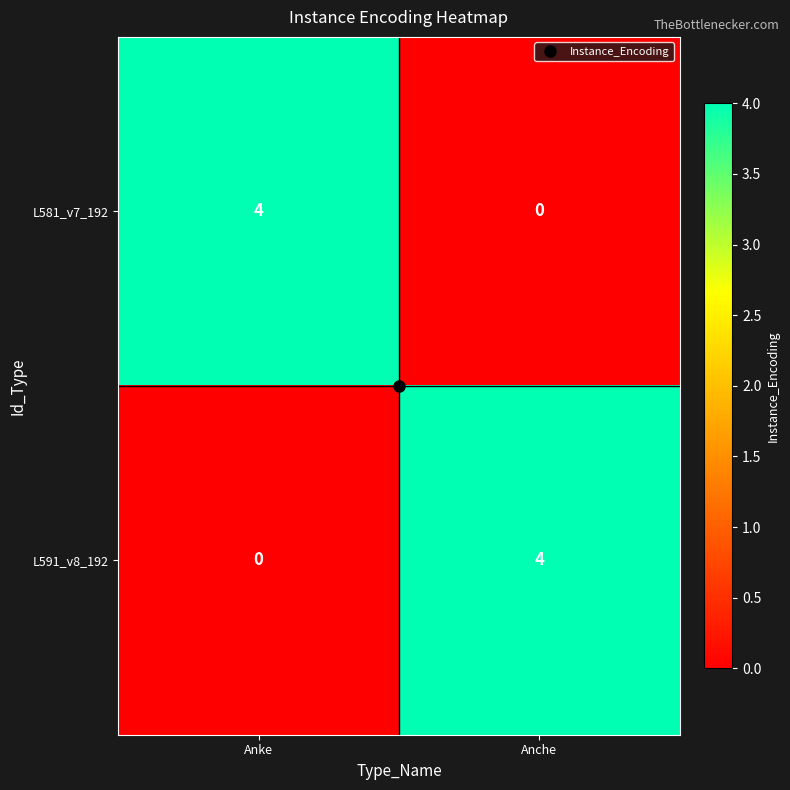

What is the total value across all series at Anke?

4